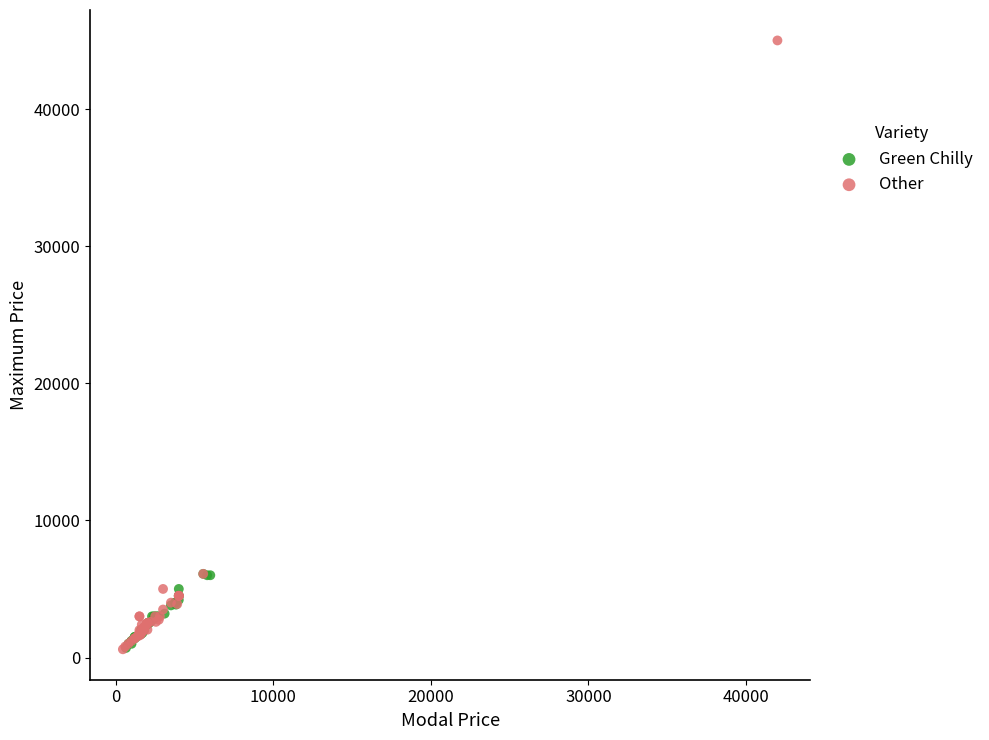

Which series contains the highest Y value?

Other